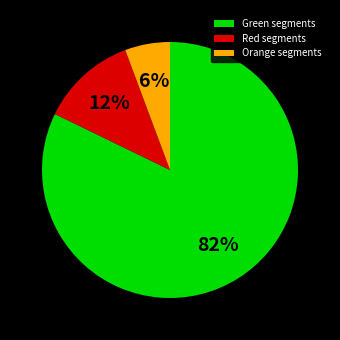

Between Green segments and Red segments, which is larger?

Green segments